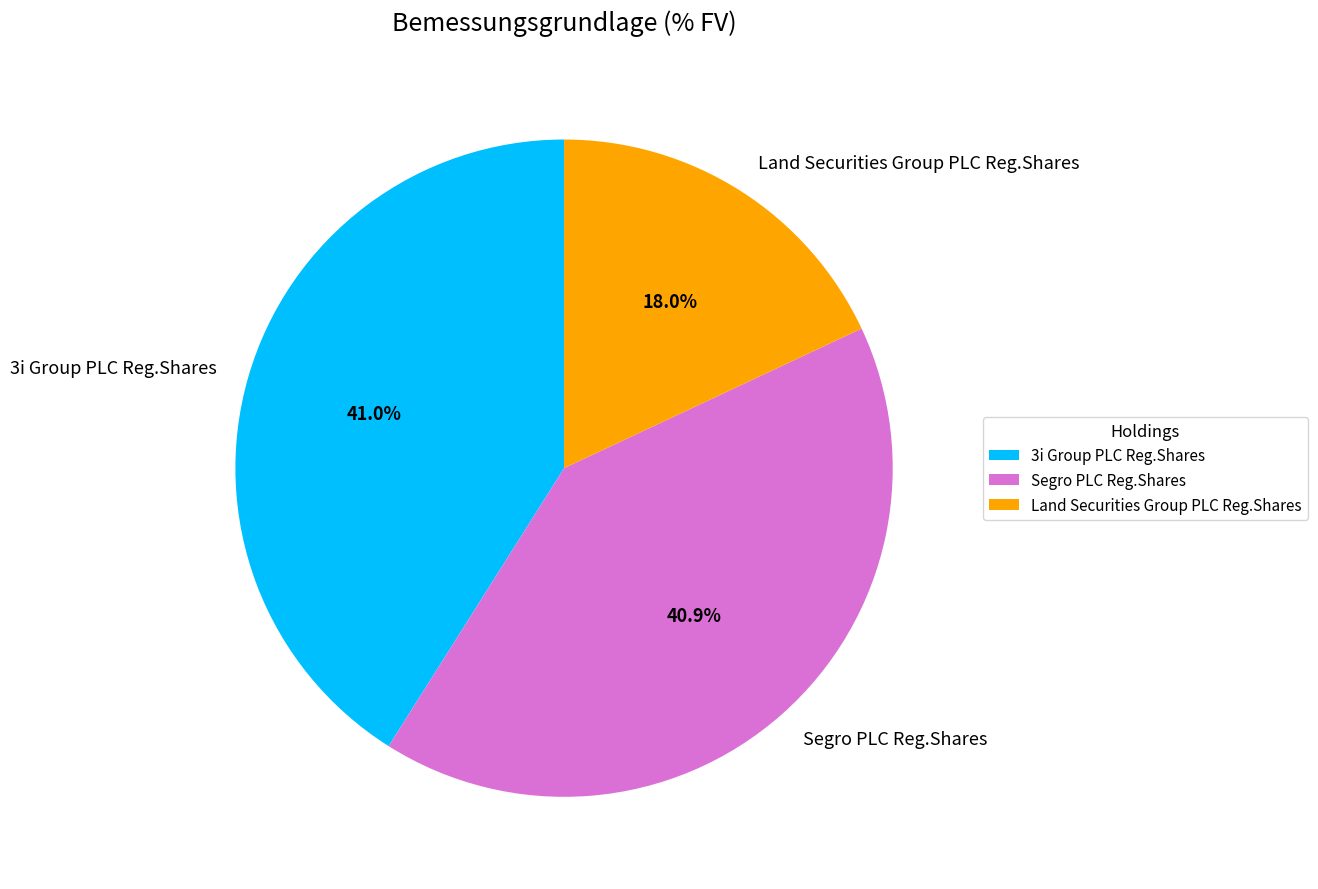

To the nearest percent, what is the difference between the largest and smallest slice percentages?

23%